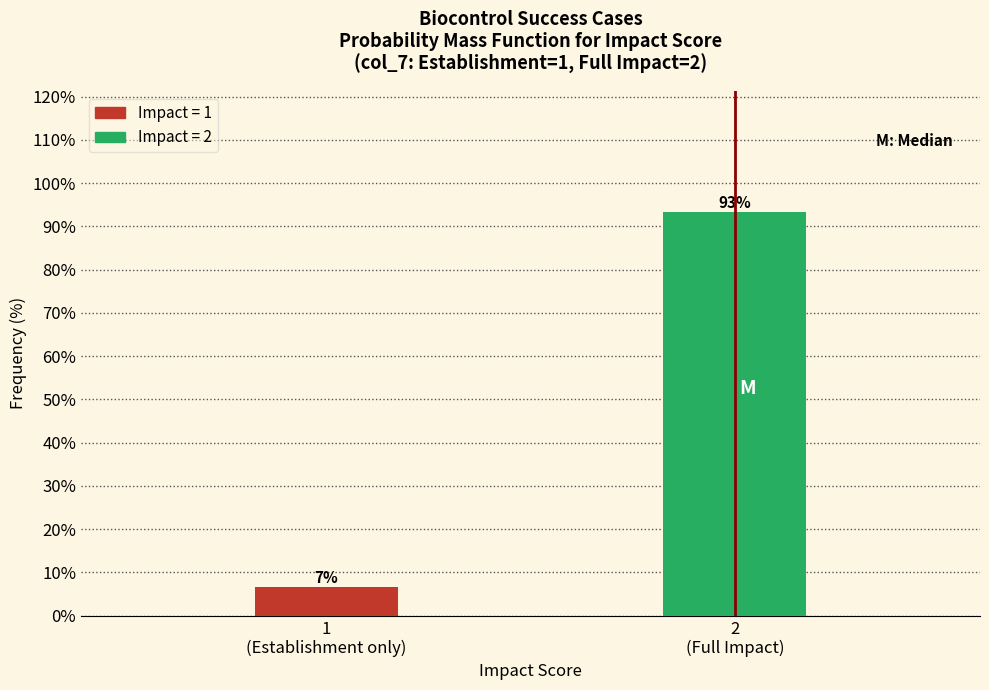

What is the minimum value shown in the chart?

6.7